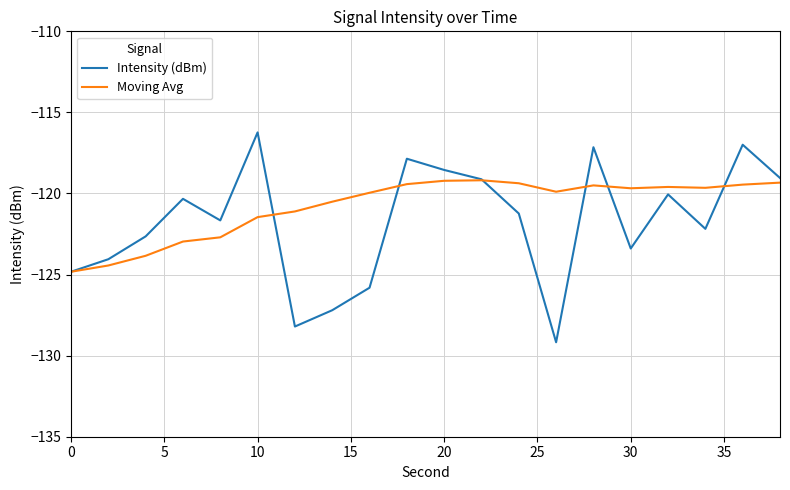

Which series has the largest range (max minus min)?

Intensity (dBm)